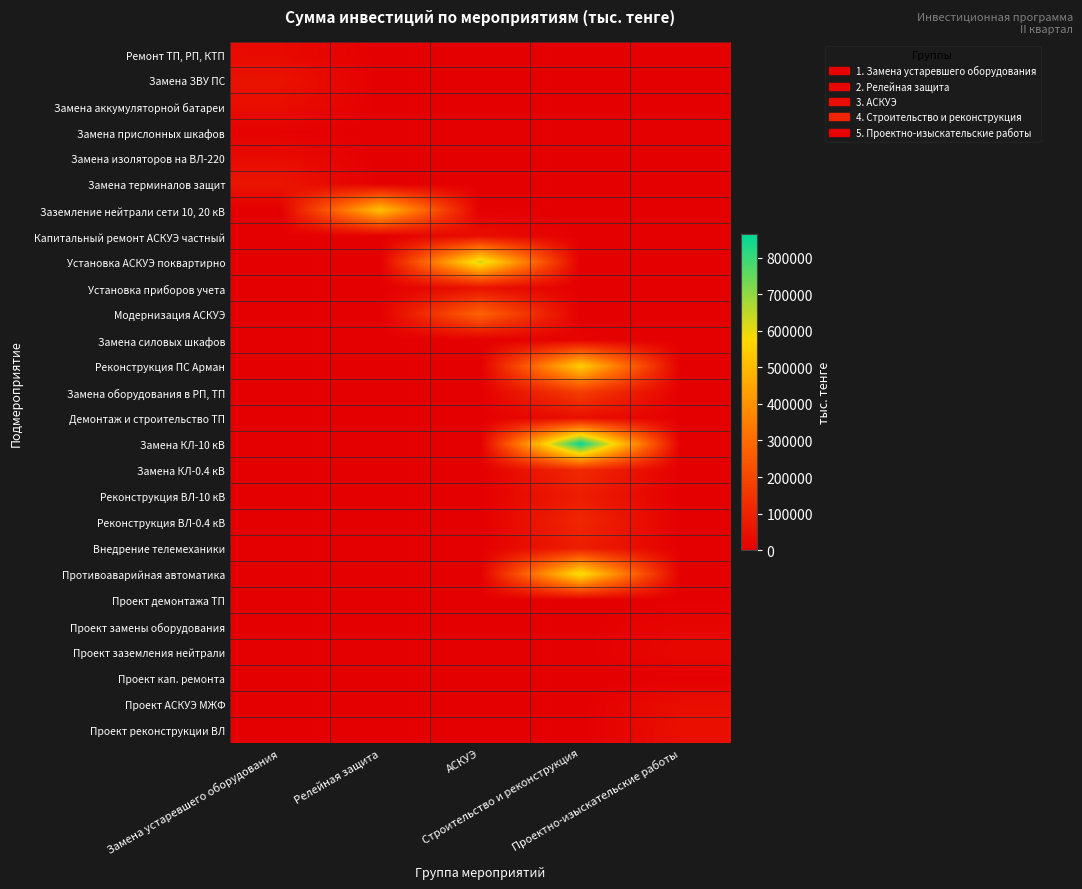

At how many categories does at least one series exceed 747793?

1